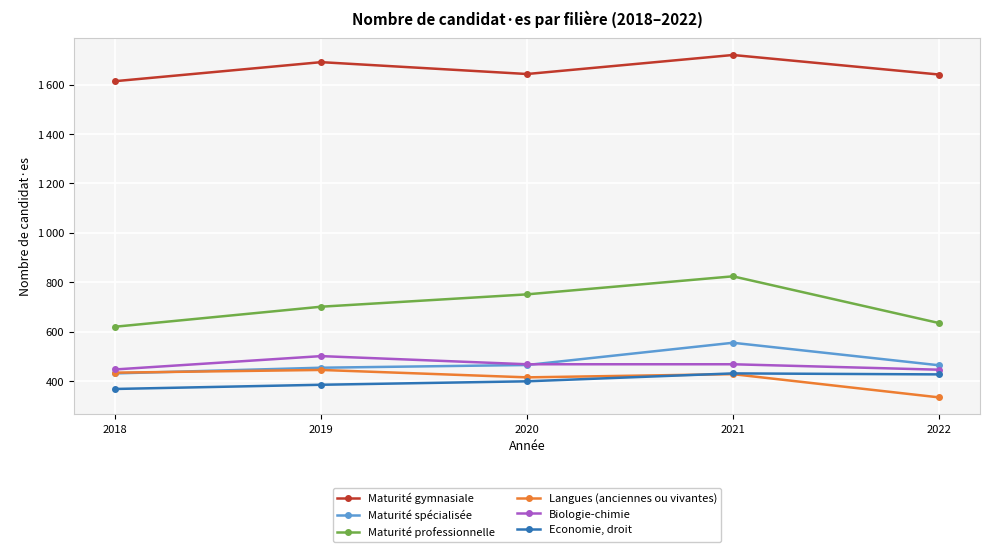

At which label is Economie, droit closest to 399?

2020